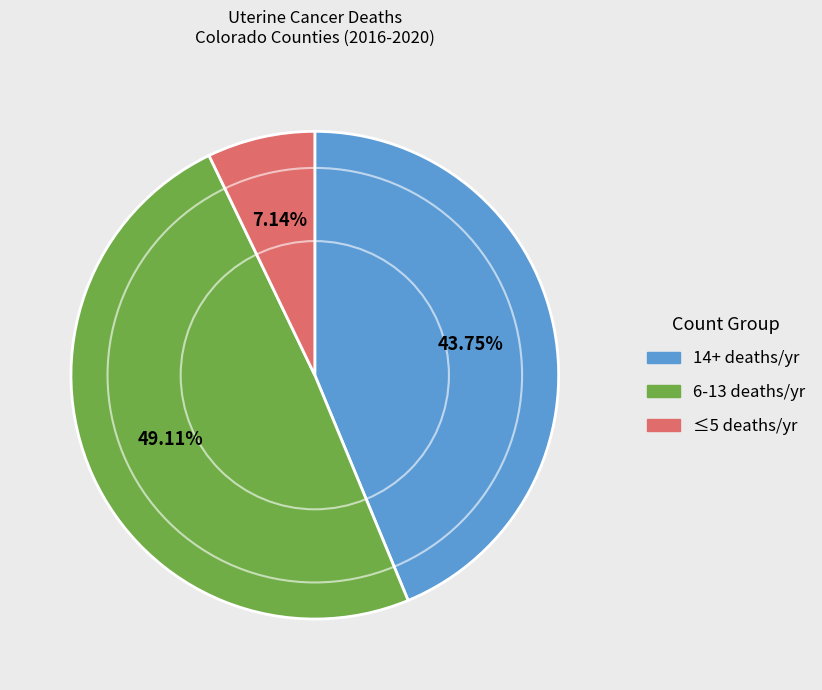

Does any single category account for the majority?

No